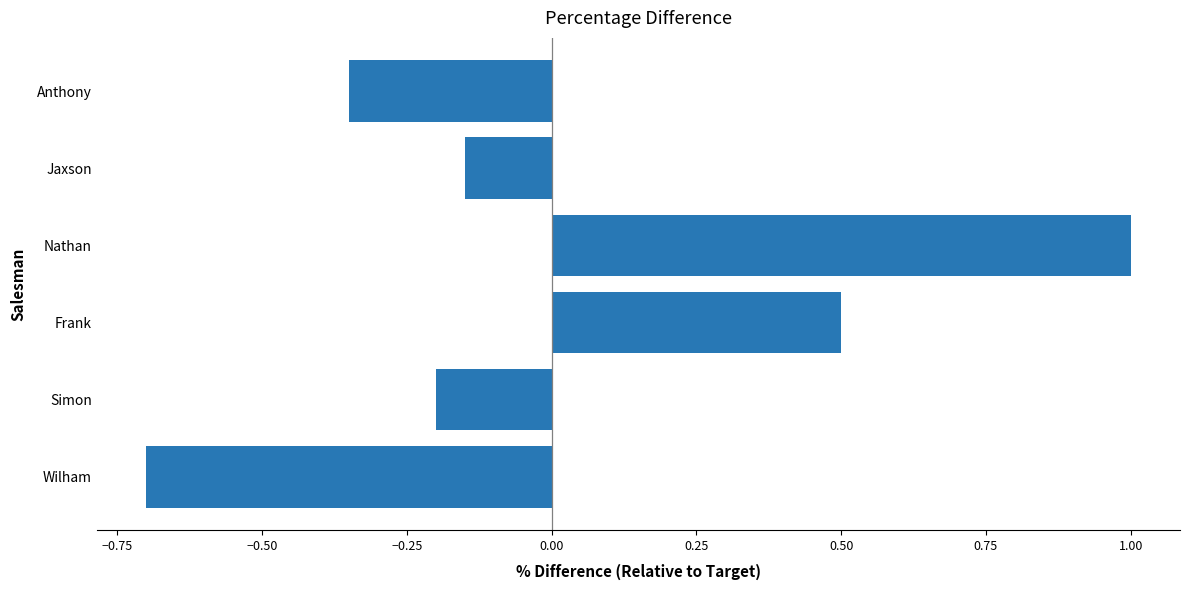

List the labels in order of value, smallest first.

Wilham, Anthony, Simon, Jaxson, Frank, Nathan